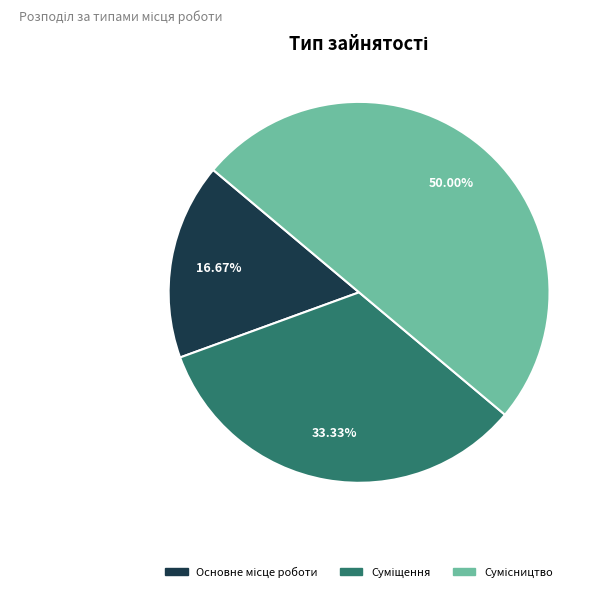

To the nearest percent, what portion does Основне місце роботи represent?

17%